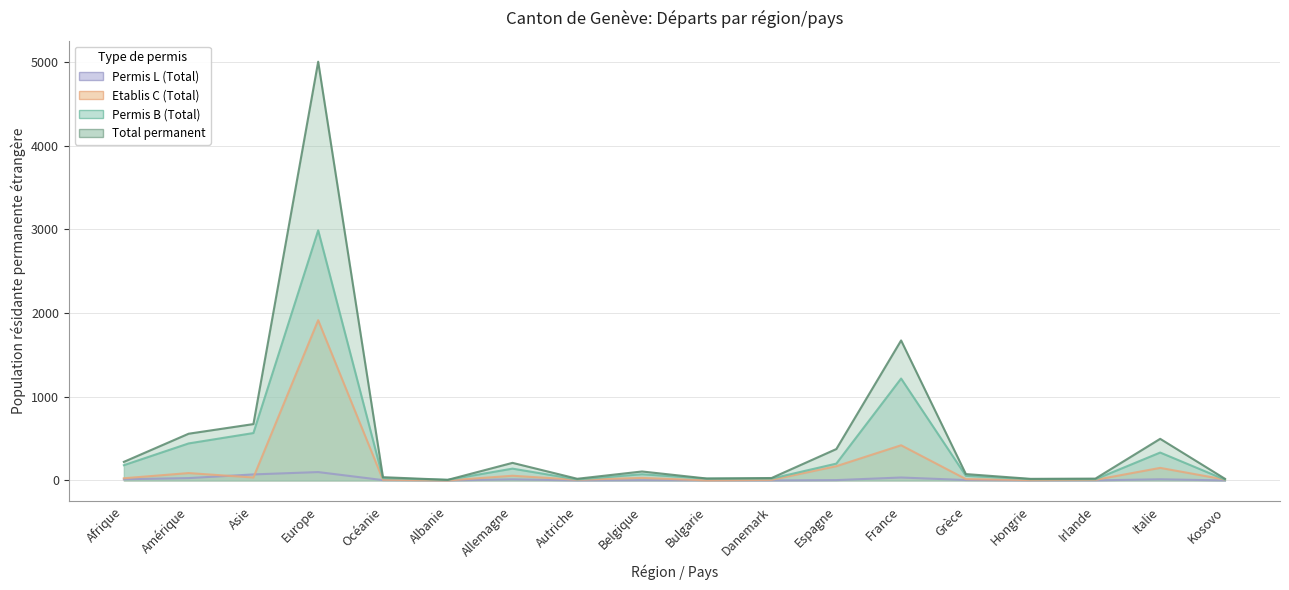

What is the difference between the Etablis C (Total) values at Asie and Kosovo?

25